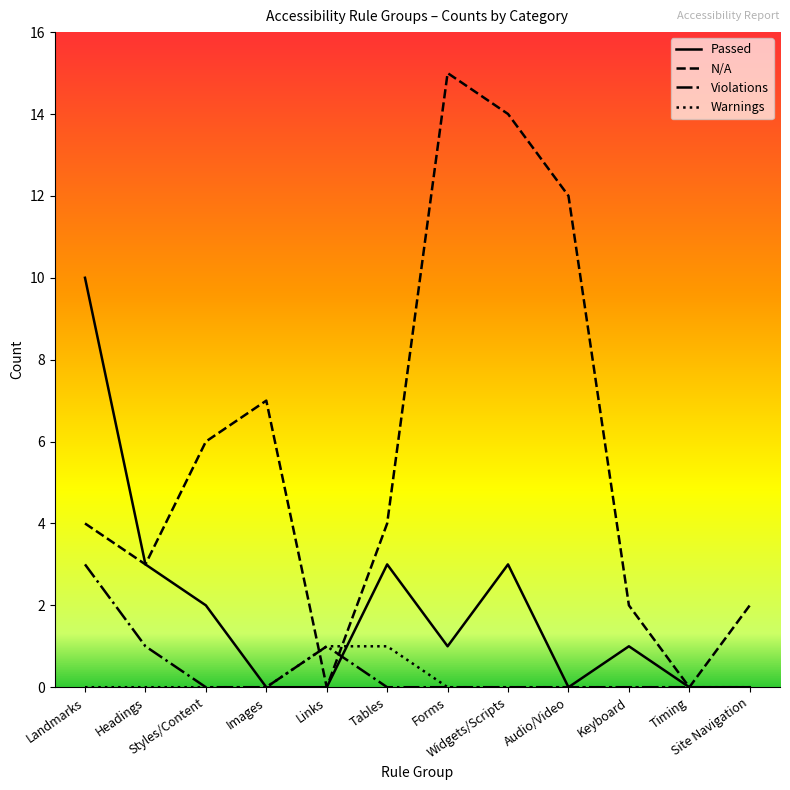

What is the greatest value displayed?

15